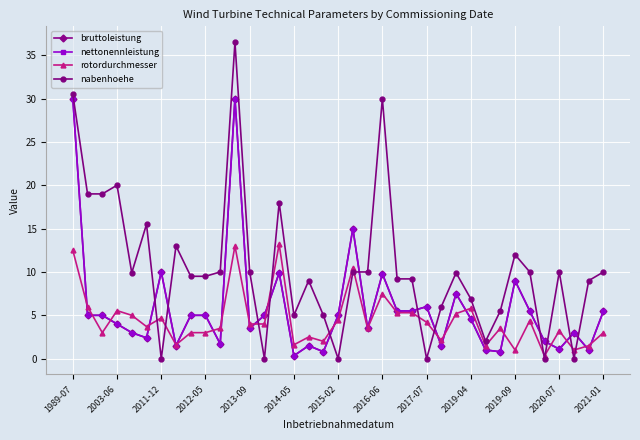

Does the chart have visible grid lines?

Yes